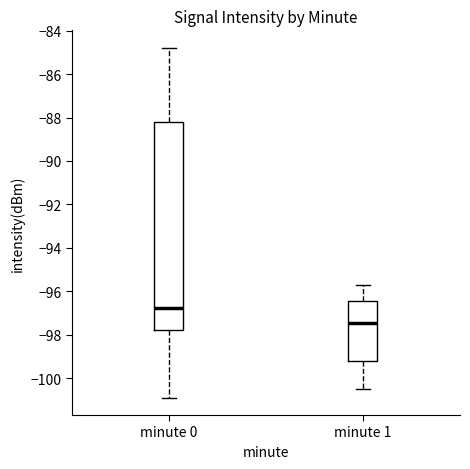

Reading left to right, transcribe this box plot: for each box, give where its median line is, the range the box spans, and where its two whiskers end, as read against the y-axis. The values are not printed on the chart, so give them approximately, as read against the axis.

minute 0: median -96.8, box -97.8 to -88.2, whiskers -100.8 to -84.8
minute 1: median -97.4, box -99.2 to -96.4, whiskers -100.4 to -95.8